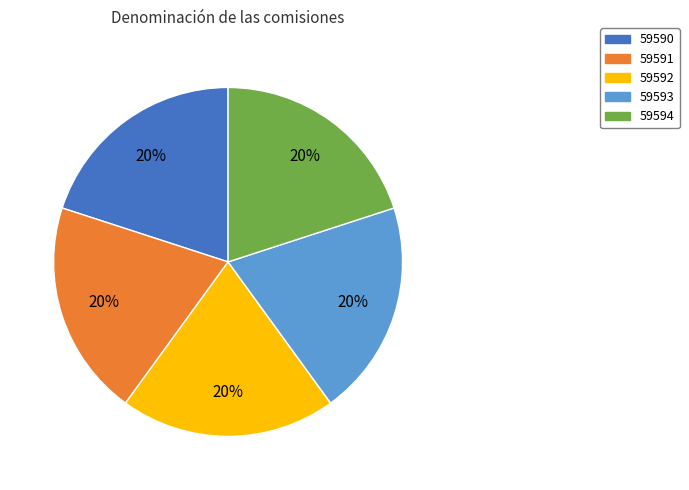

Is it true that 59592 is 14% of the pie?

False